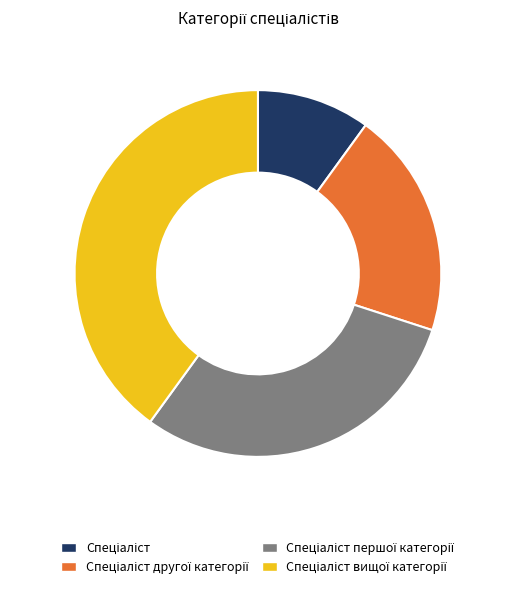

Is there any slice that represents more than half of the pie?

No